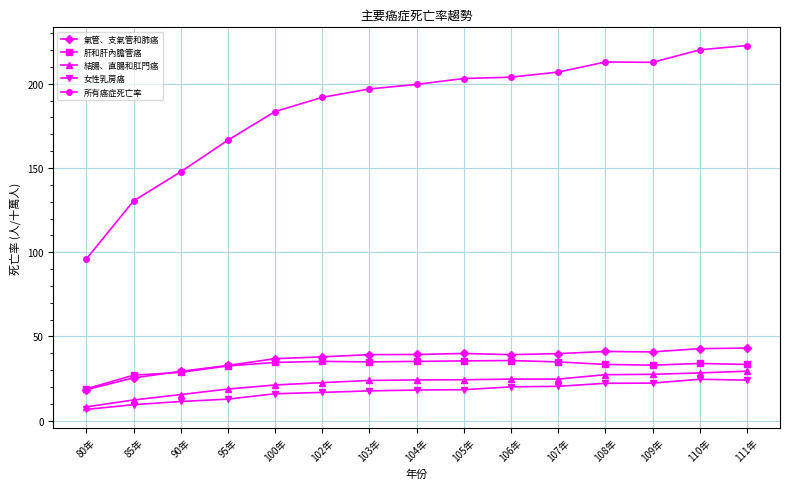

What is the value of the 結腸、直腸和肛門癌 point at the 8th from the left?

24.2